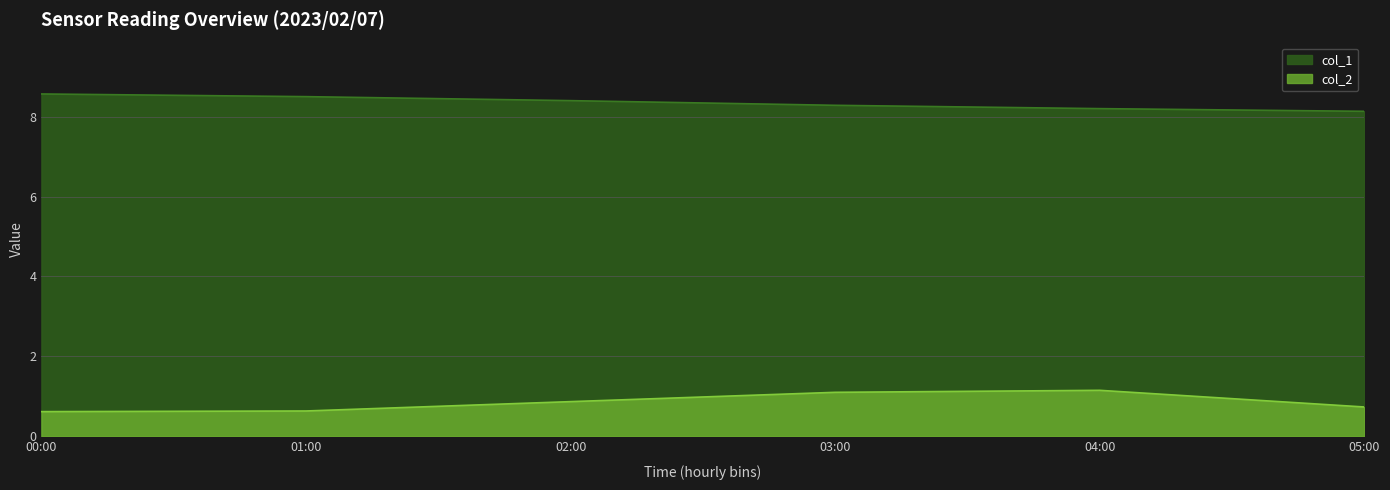

True or false: col_1 and col_2 cross at least once.

False